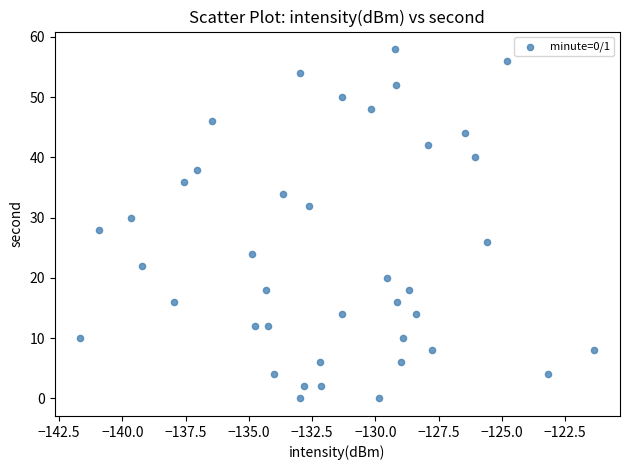

What is the range of Y values (max minus min)?

58